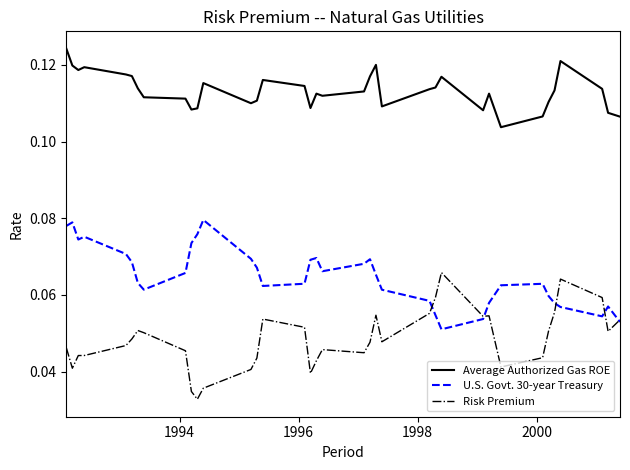

True or false: U.S. Govt. 30-year Treasury and Average Authorized Gas ROE cross at least once.

False